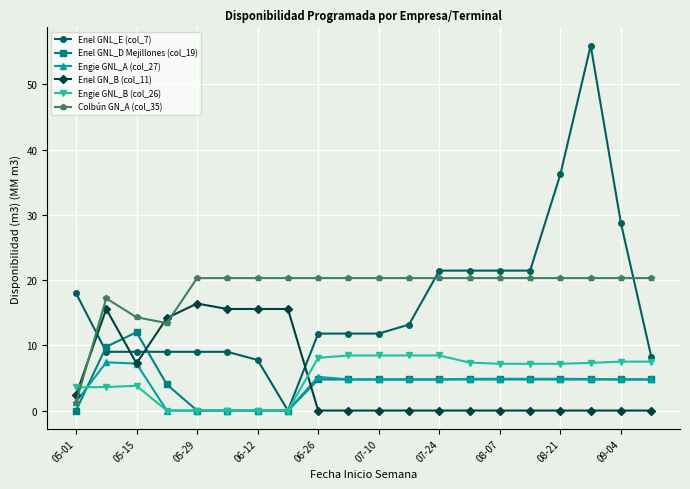

At how many categories does at least one series exceed 23?

3